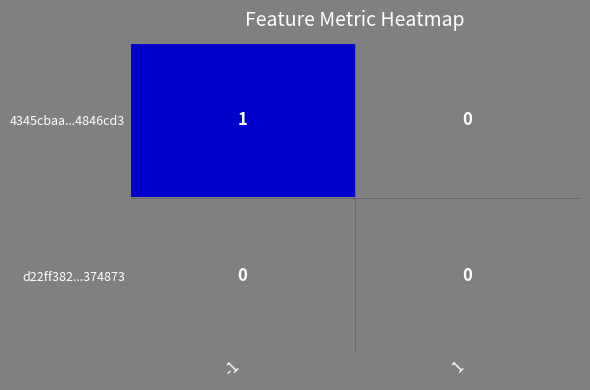

List the series in order of their peak value, highest first.

4345cbaa...4846cd3, d22ff382...374873